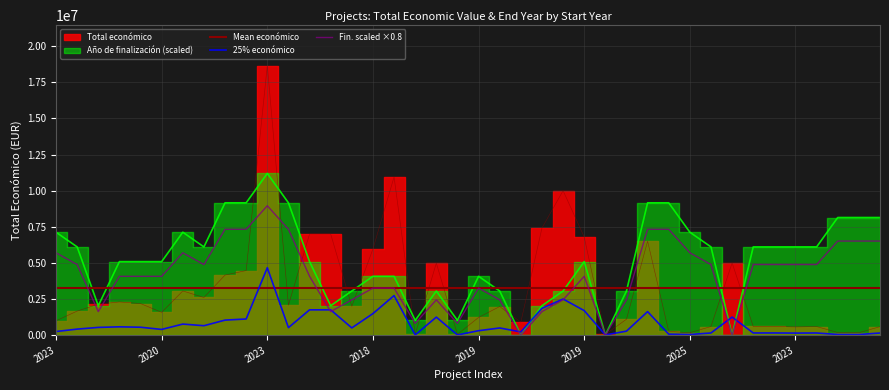

What is the maximum value for Año de finalización?

11193981.6